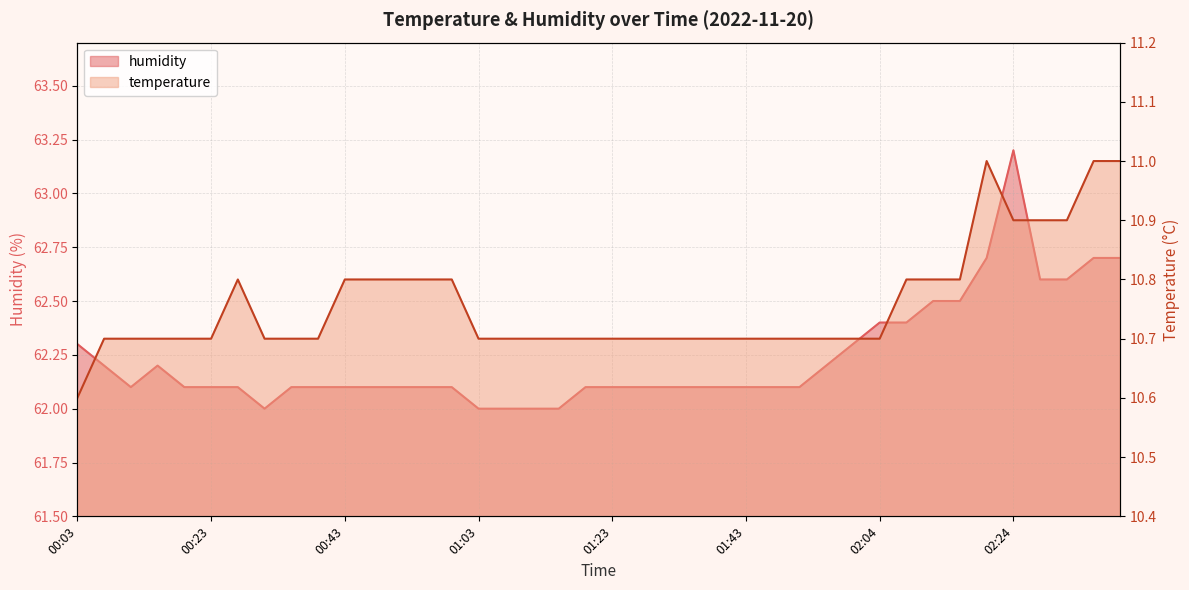

What is the difference between the humidity values at 00:15 and 00:03?

0.1